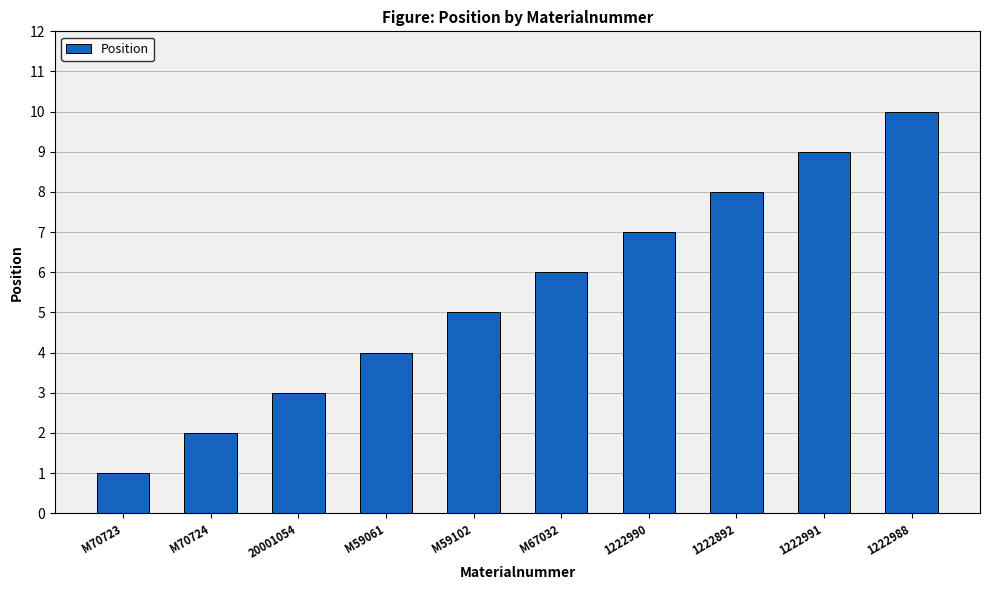

Reading left to right, list all the values displayed in this chart.

M70723=1	M70724=2	20001054=3	M59061=4	M59102=5	M67032=6	1222990=7	1222892=8	1222991=9	1222988=10